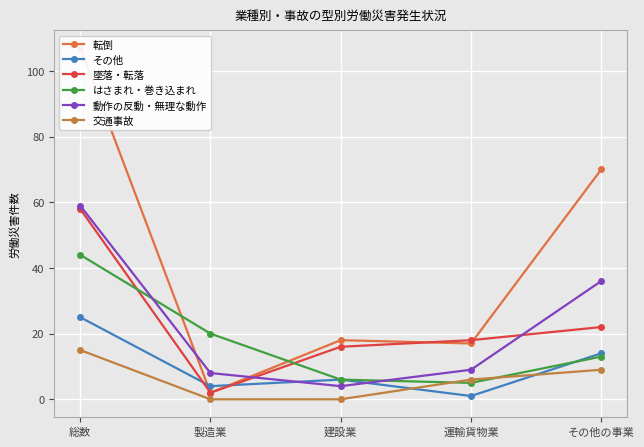

Where is the first local minimum for 動作の反動・無理な動作?

建設業